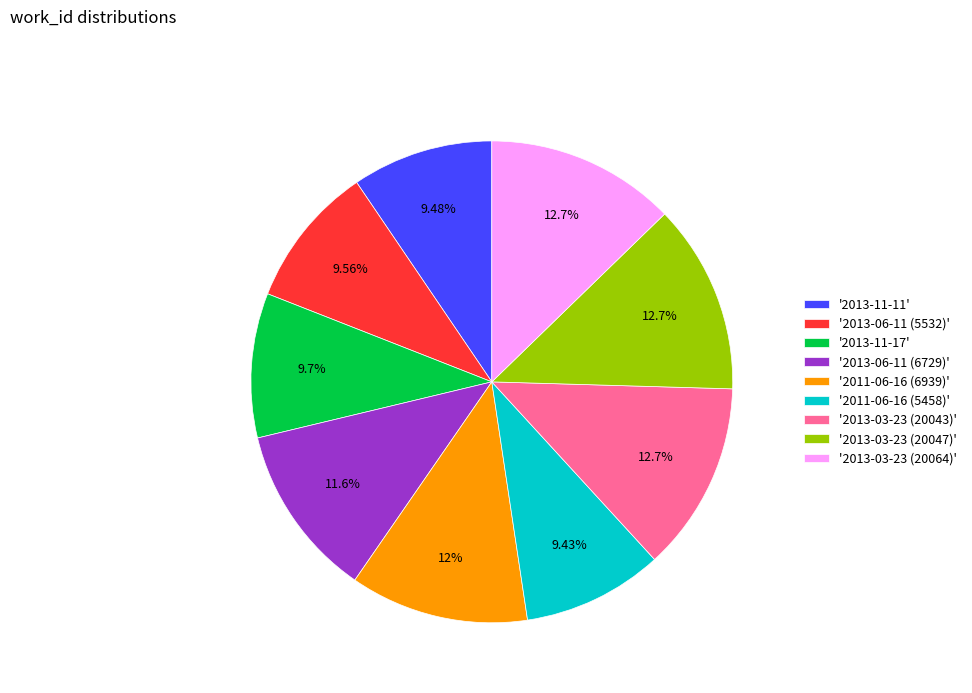

How many slices are in this pie chart?

9